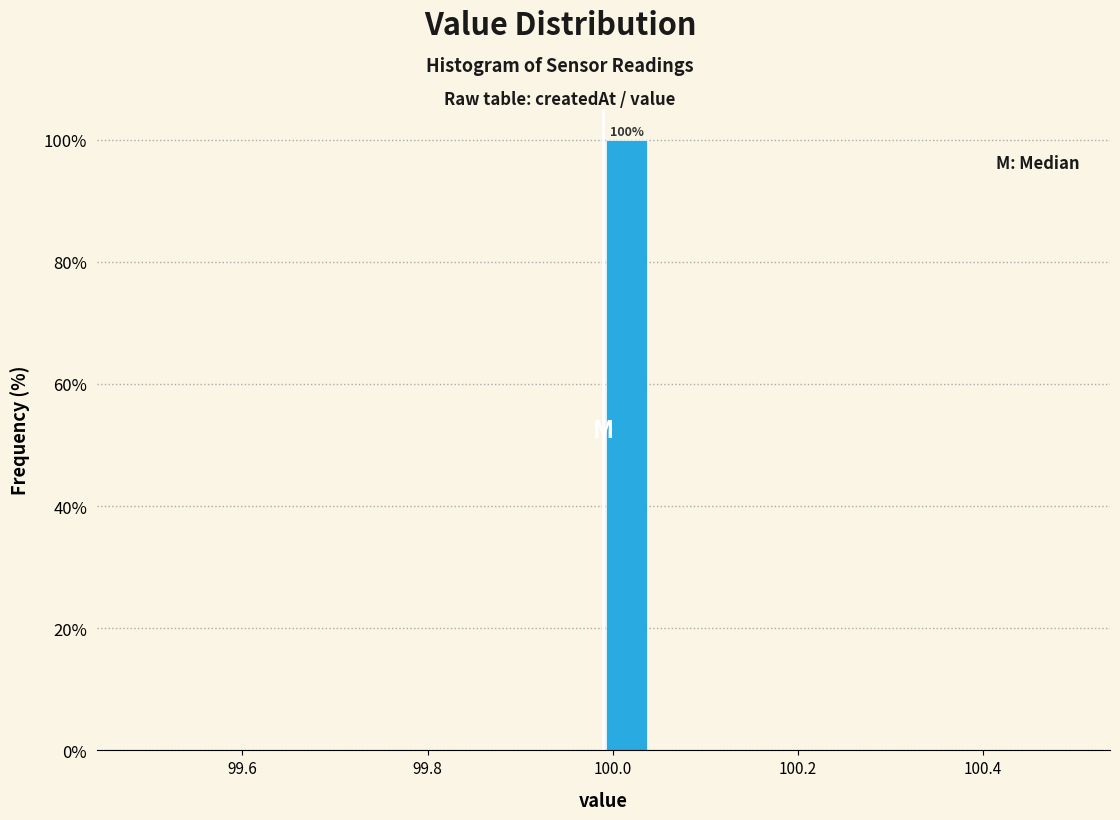

Read against the x-axis, roughly where is the centre of the tallest bar?

100.02